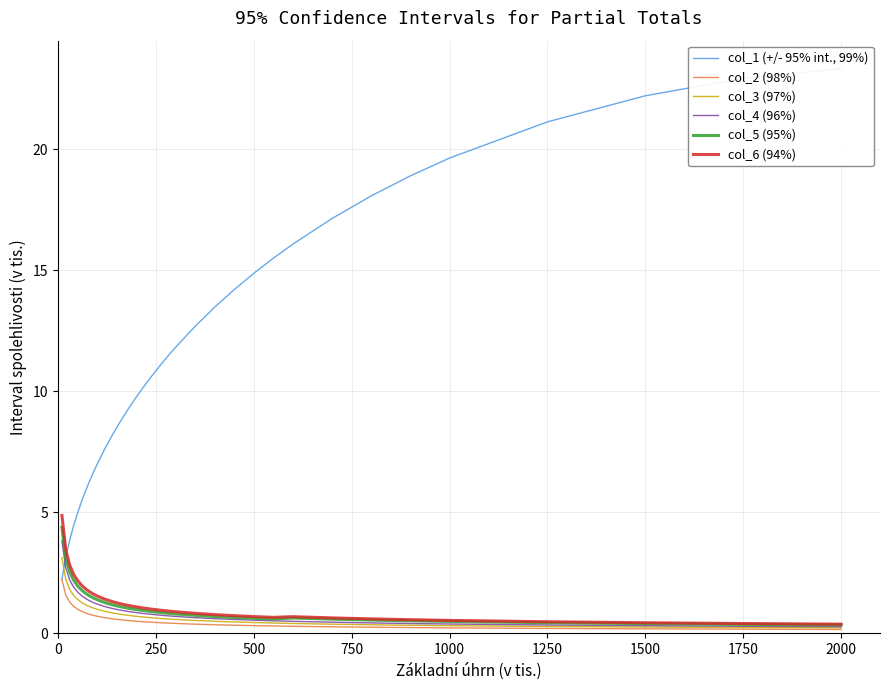

What is the highest value of the col_6 (94%) series?

4.9